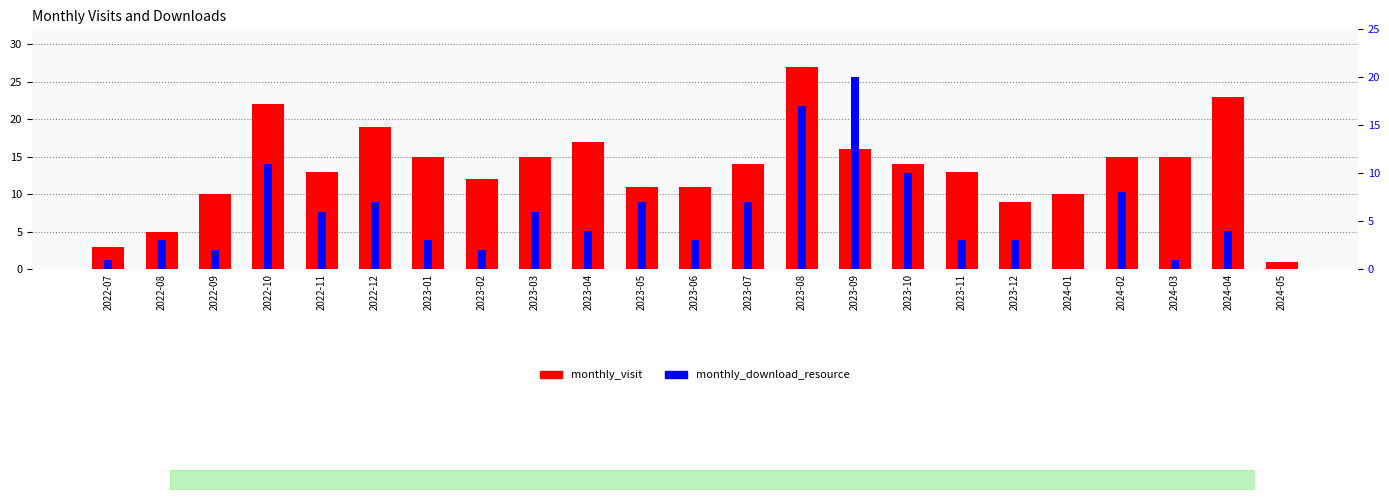

What is the sum of the monthly_visit values at 2023-09 and 2022-10?

38